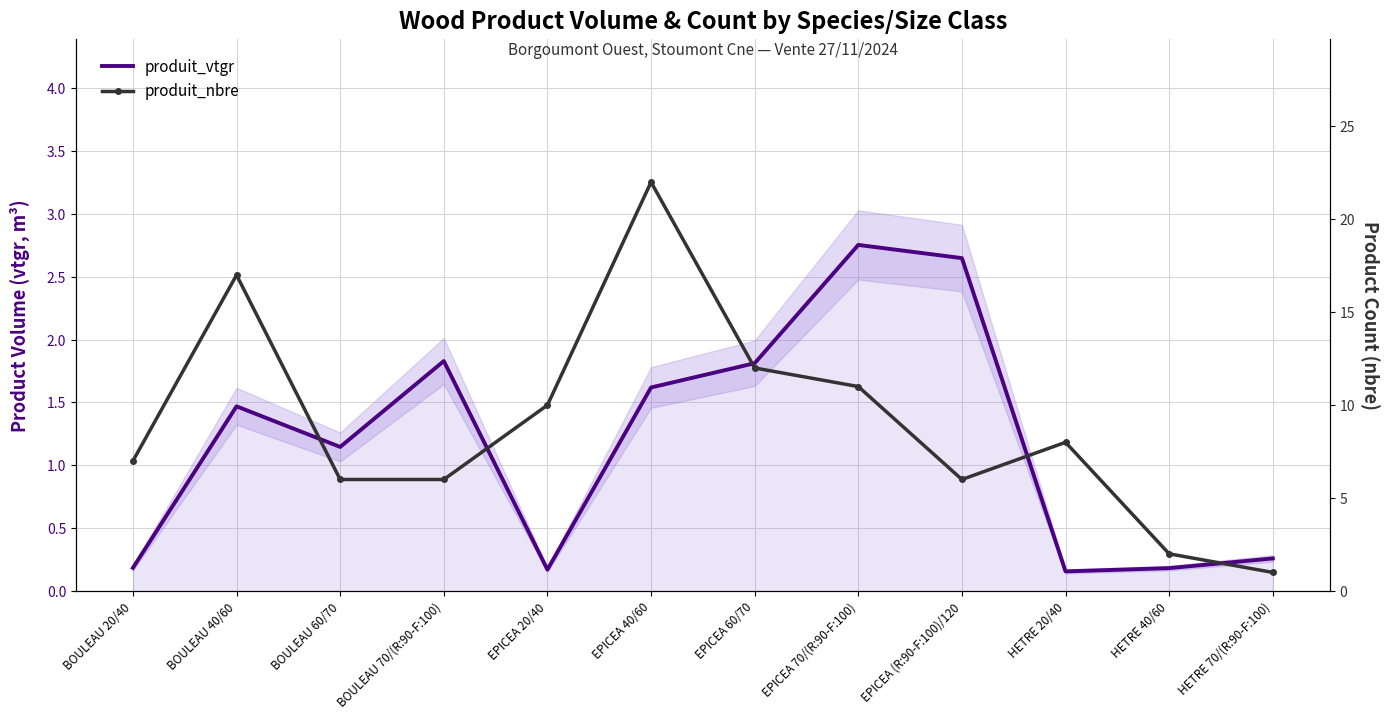

How many data points in produit_nbre are above 8?

5